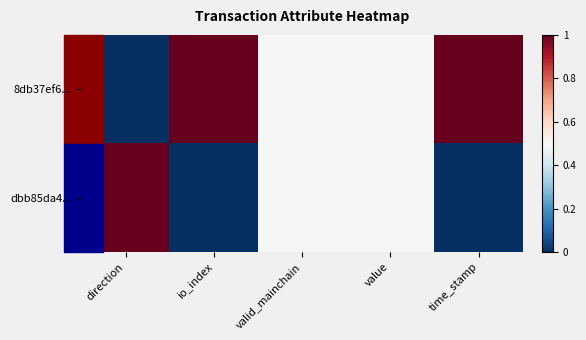

Reading left to right, what are all the values shown in this chart?

8db37ef6...: direction=0.0	io_index=1.0	valid_mainchain=0.5	value=0.5	time_stamp=1.0
dbb85da4...: direction=1.0	io_index=0.0	valid_mainchain=0.5	value=0.5	time_stamp=0.0